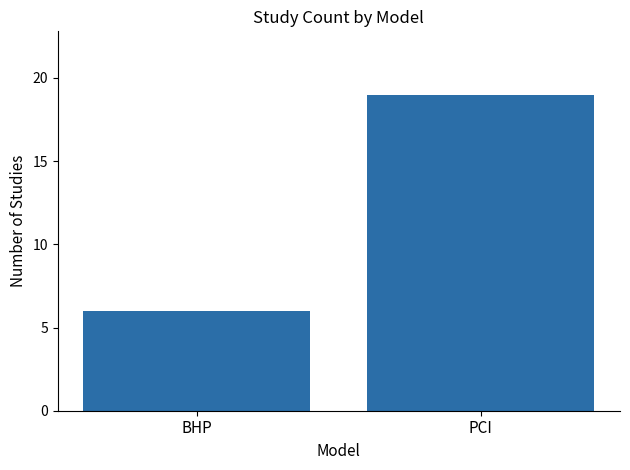

What is the minimum value shown in the chart?

6